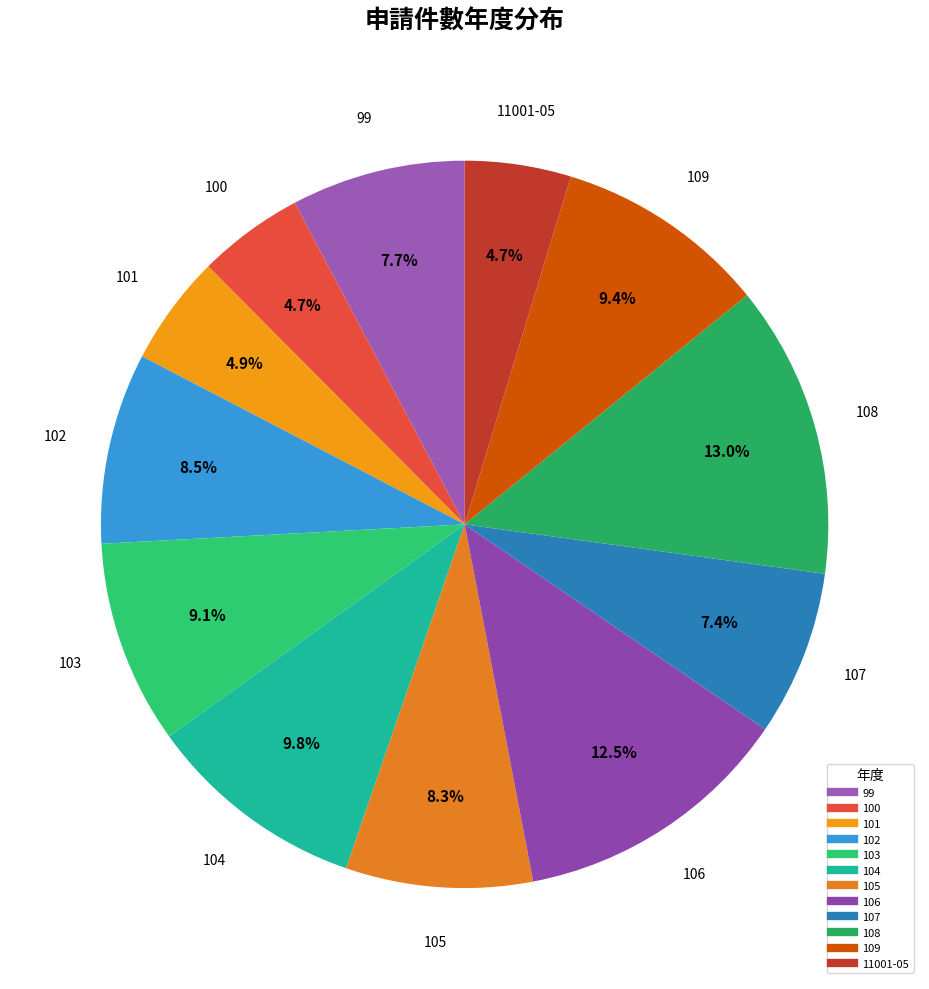

To the nearest percent, what is the average slice percentage?

8%